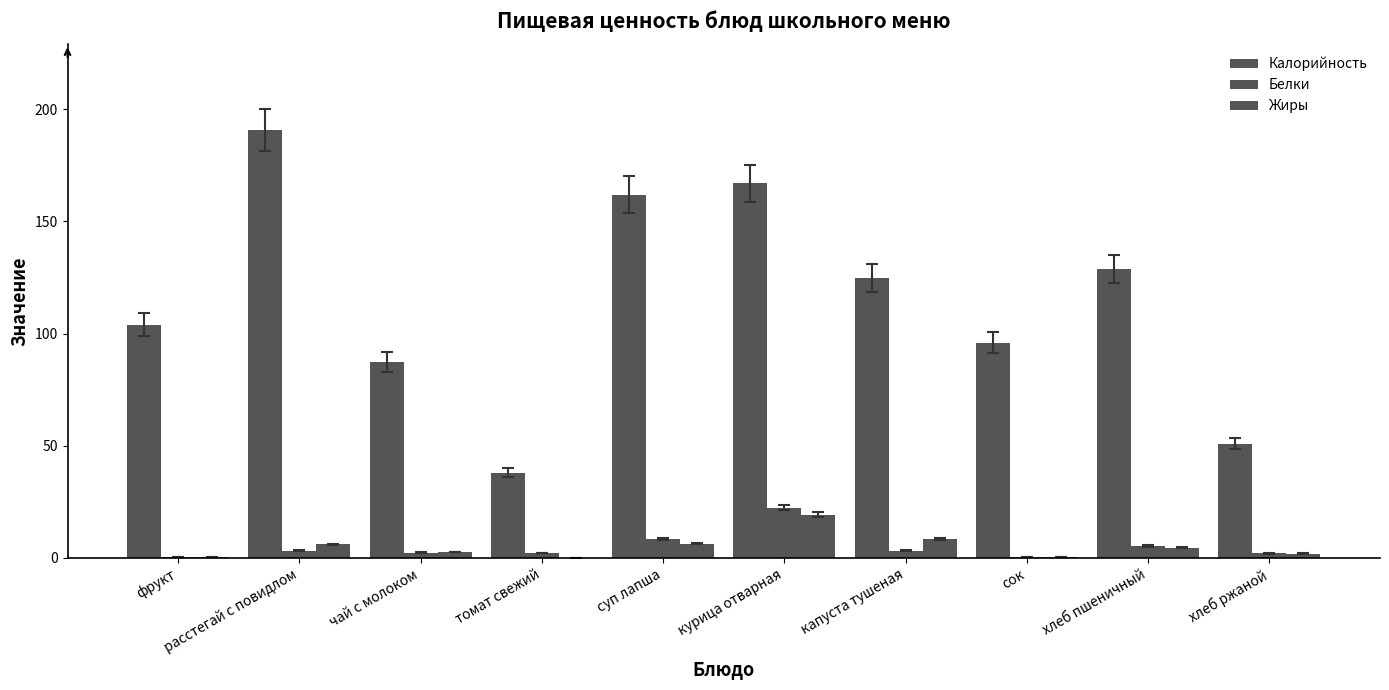

At which category does the chart reach its minimum across all series?

томат свежий